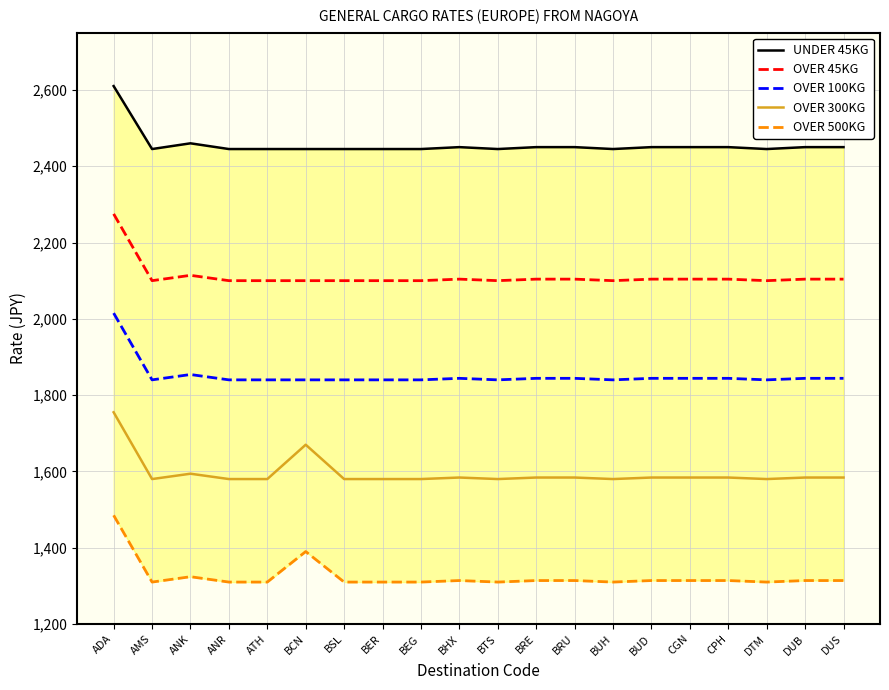

Is the value of OVER 500KG at BRE greater than the value of OVER 100KG at BUH?

No